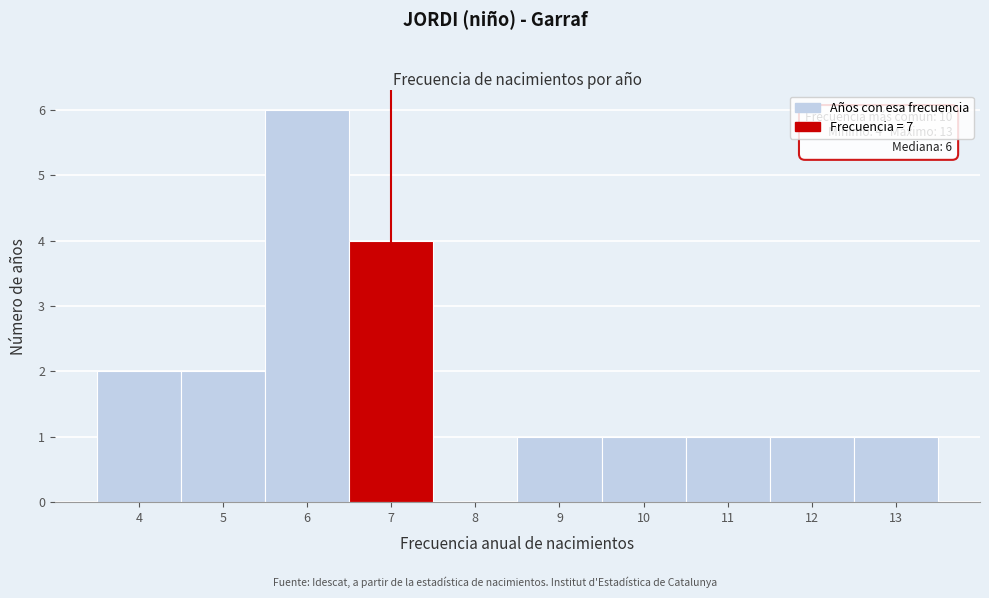

Over which range of the x-axis is the bar tallest?

5.5 to 6.5